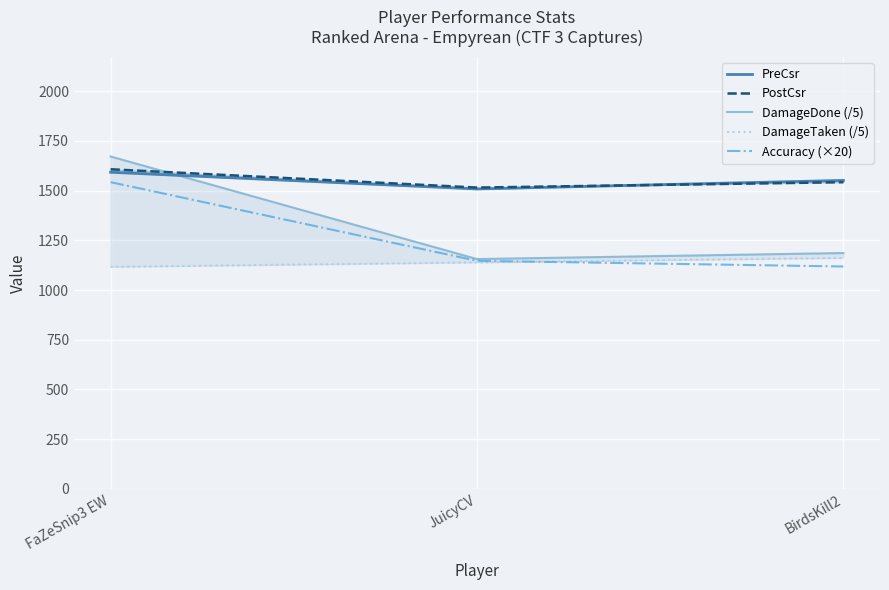

What is the average value of the PreCsr series?

1550.3